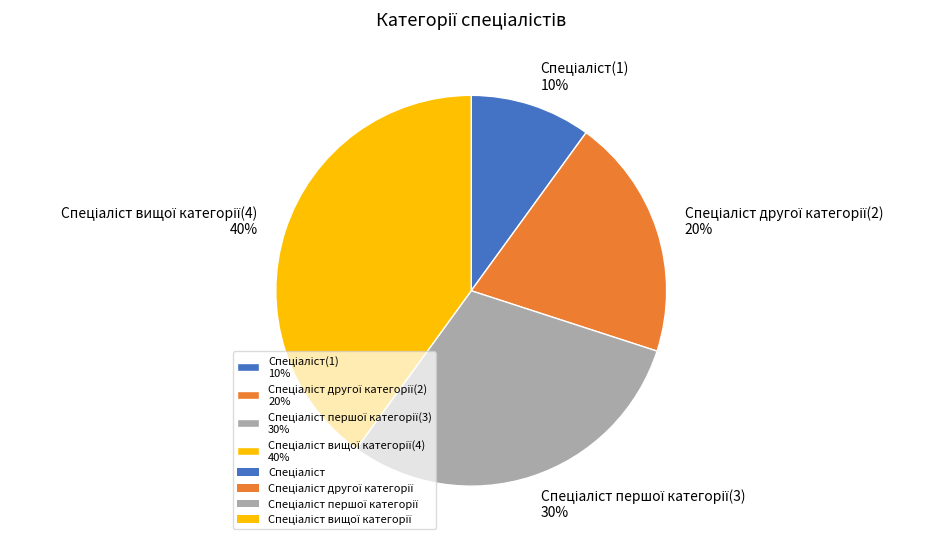

How many slices are in this pie chart?

4